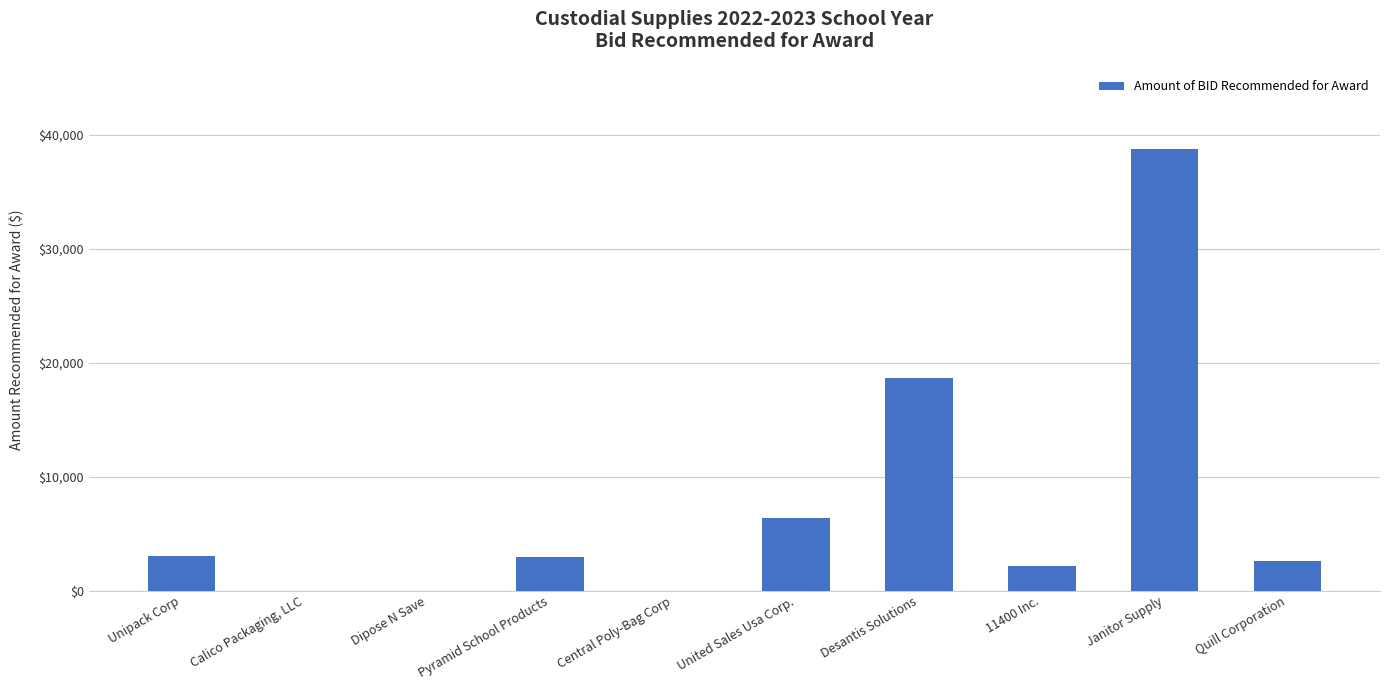

Count the number of values greater than 2959.

5